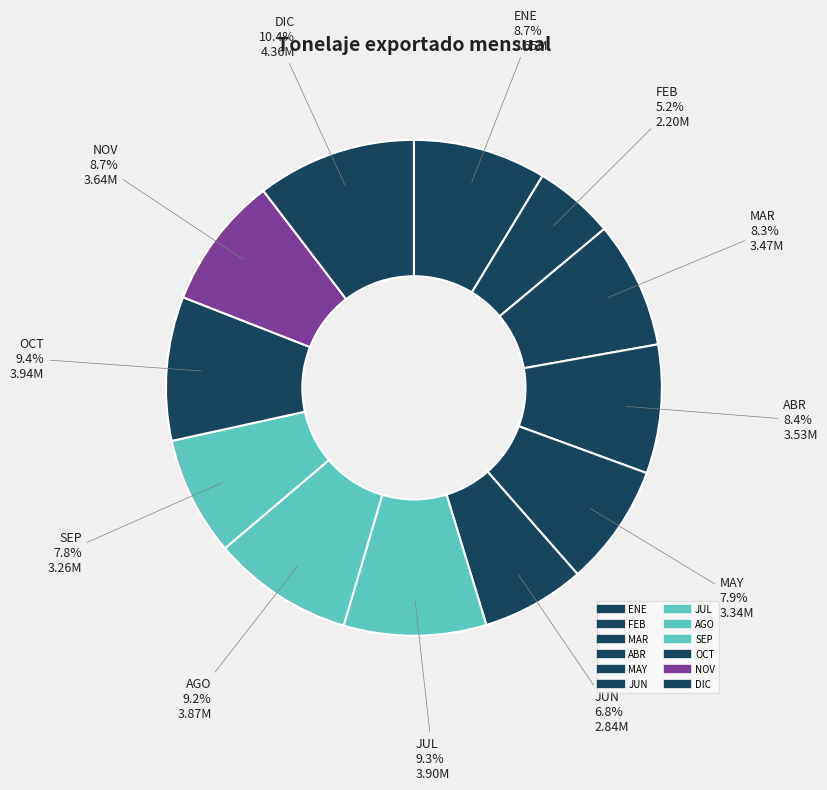

Count the number of slices in the pie.

12